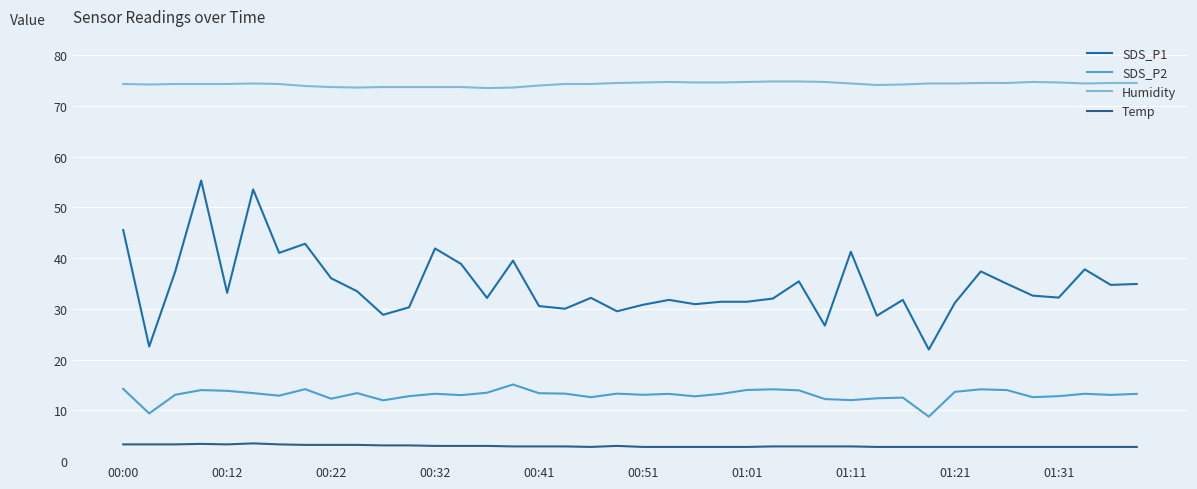

Is this an area chart (filled region under the line)?

No